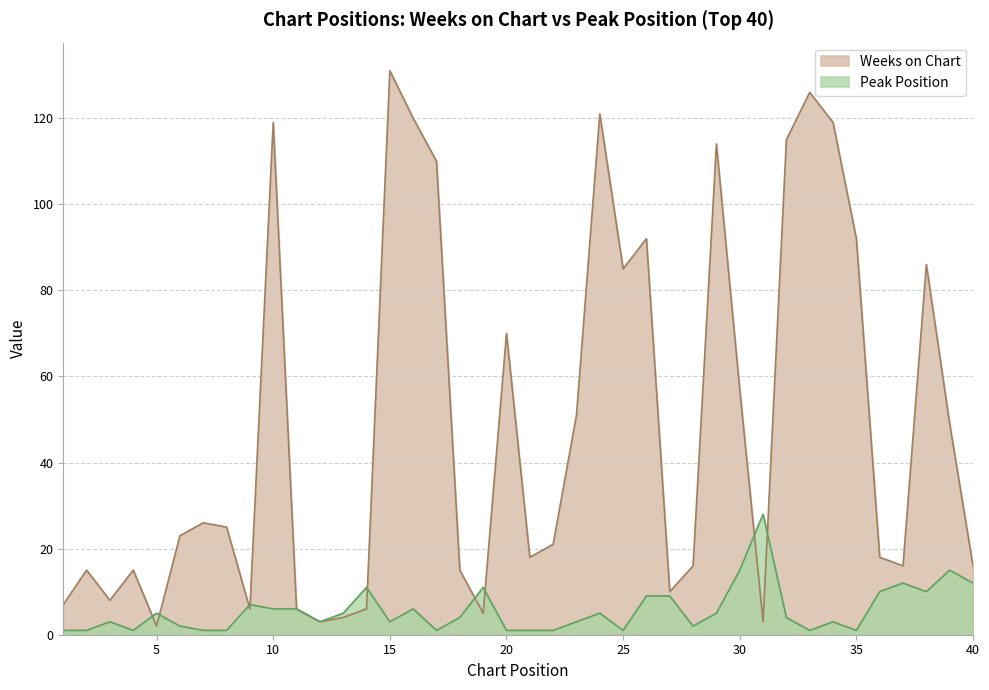

Which category has the lowest value in the Weeks on Chart series?

5